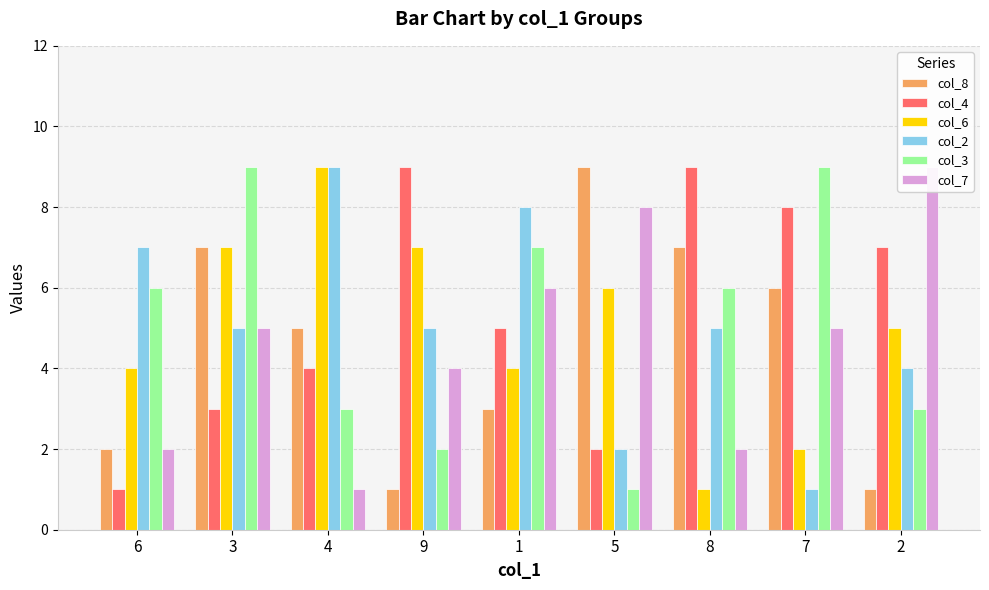

True or false: col_4 has a value of 9 at 8.

True